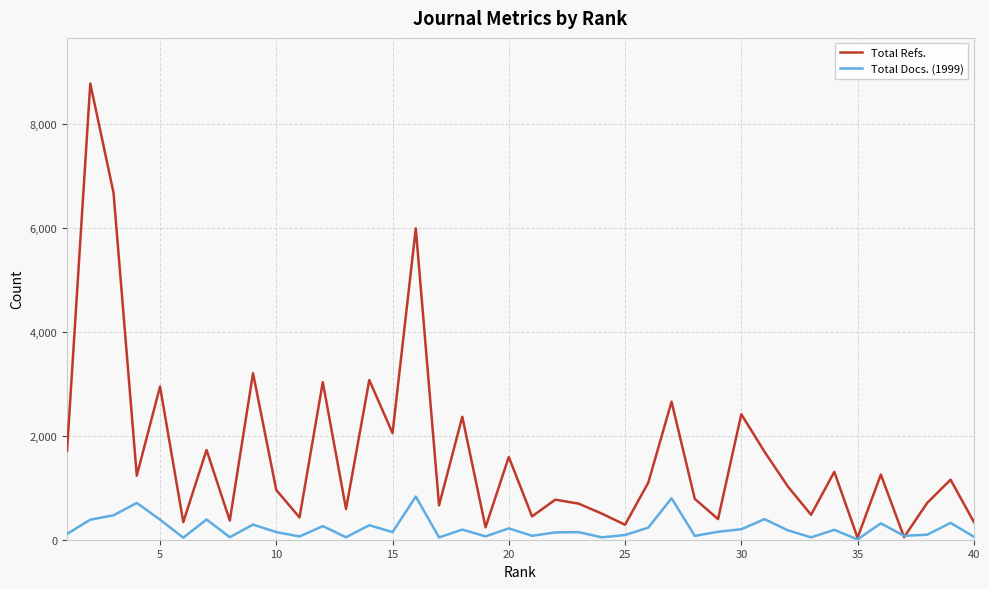

What is the average value of the Total Refs. series?

1652